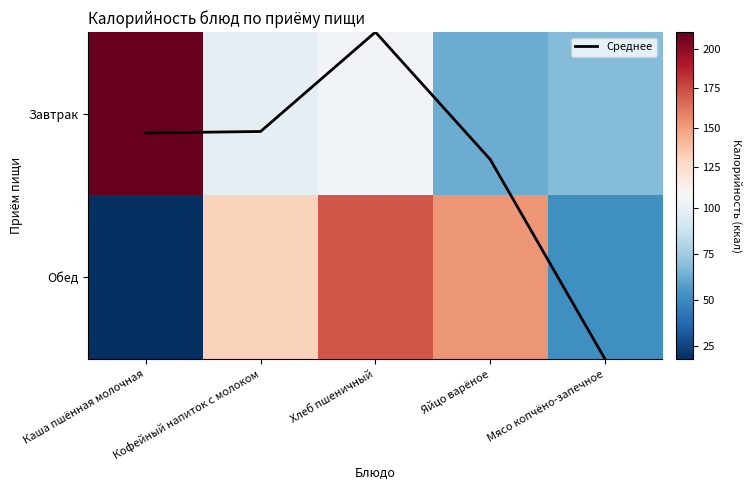

What is the total value across all series at Мясо копчёно-запечное?

122.2